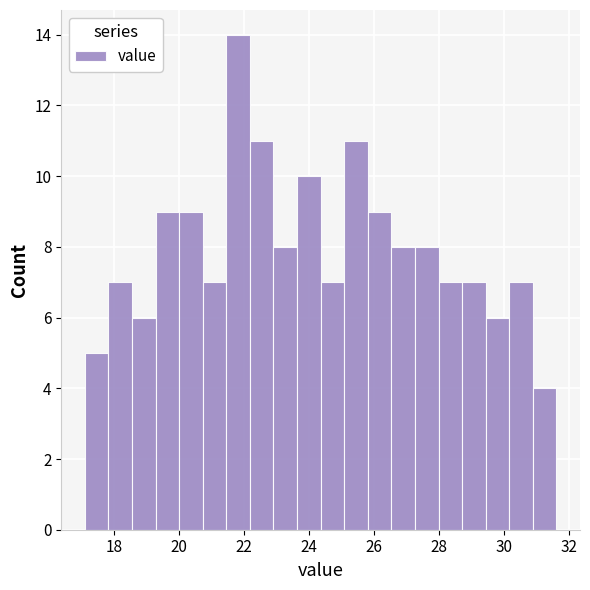

Around what value on the x-axis is the tallest bar? Give the approximate position of its centre, as read against the axis.

21.8